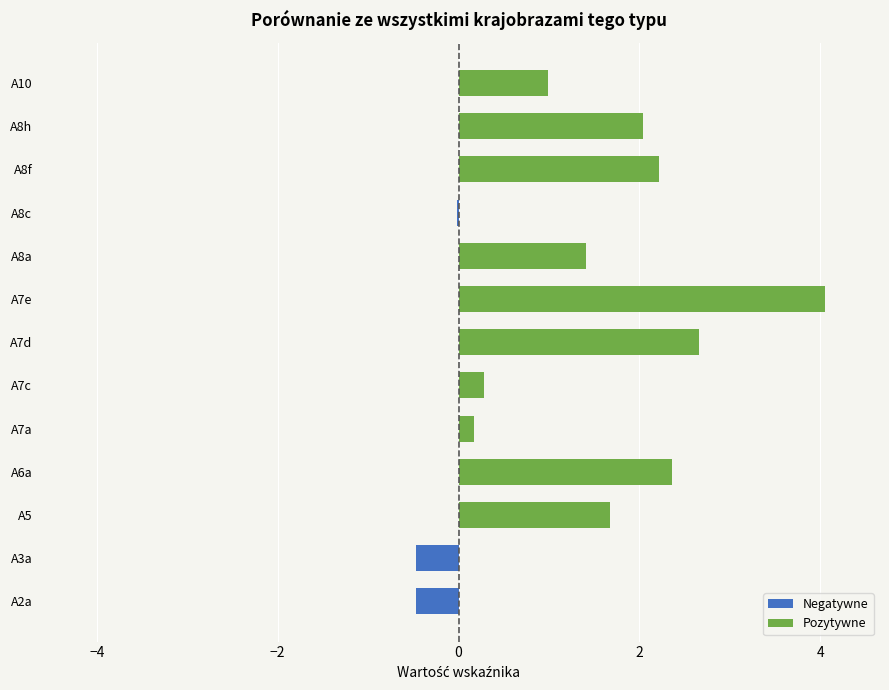

How many groups of bars are there?

13